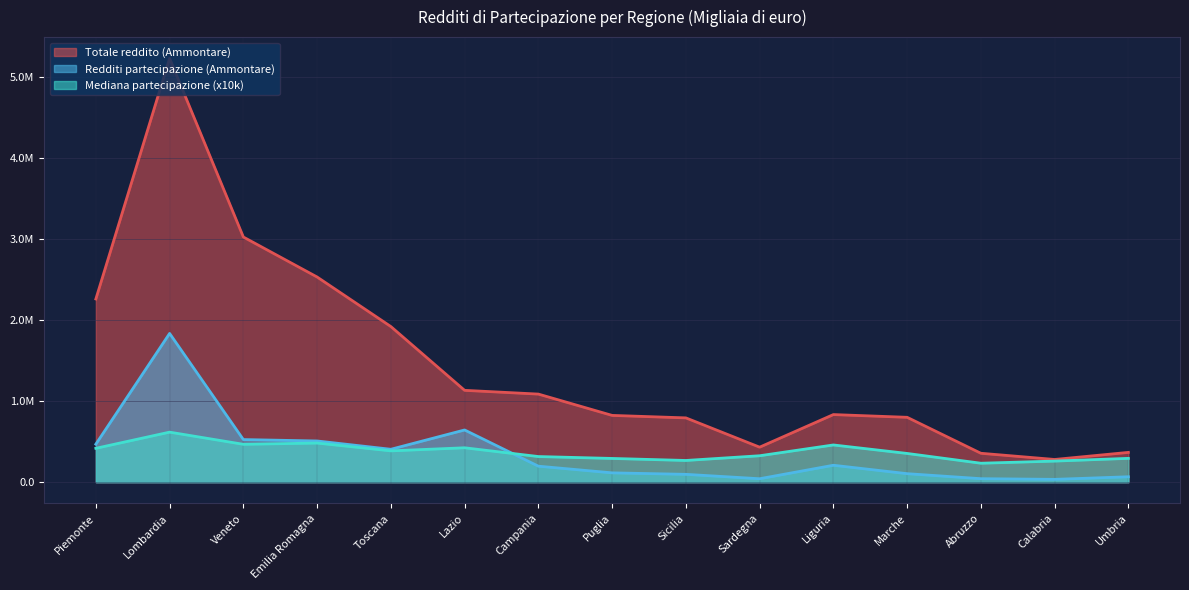

True or false: Totale reddito (Ammontare) and Redditi partecipazione (Ammontare) intersect in this chart.

False